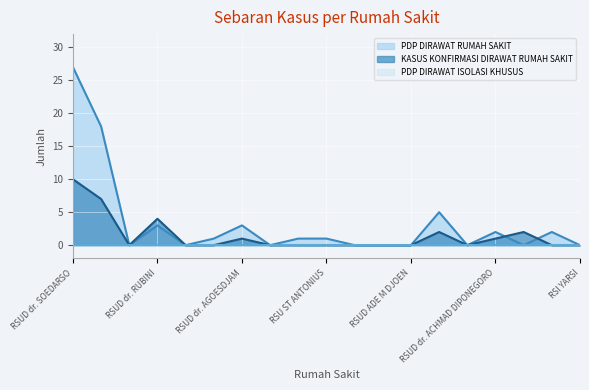

Is the value of KASUS KONFIRMASI DIRAWAT RUMAH SAKIT at RSUD dr. SOEDARSO greater than the value of PDP DIRAWAT RUMAH SAKIT at RSI YARSI?

Yes